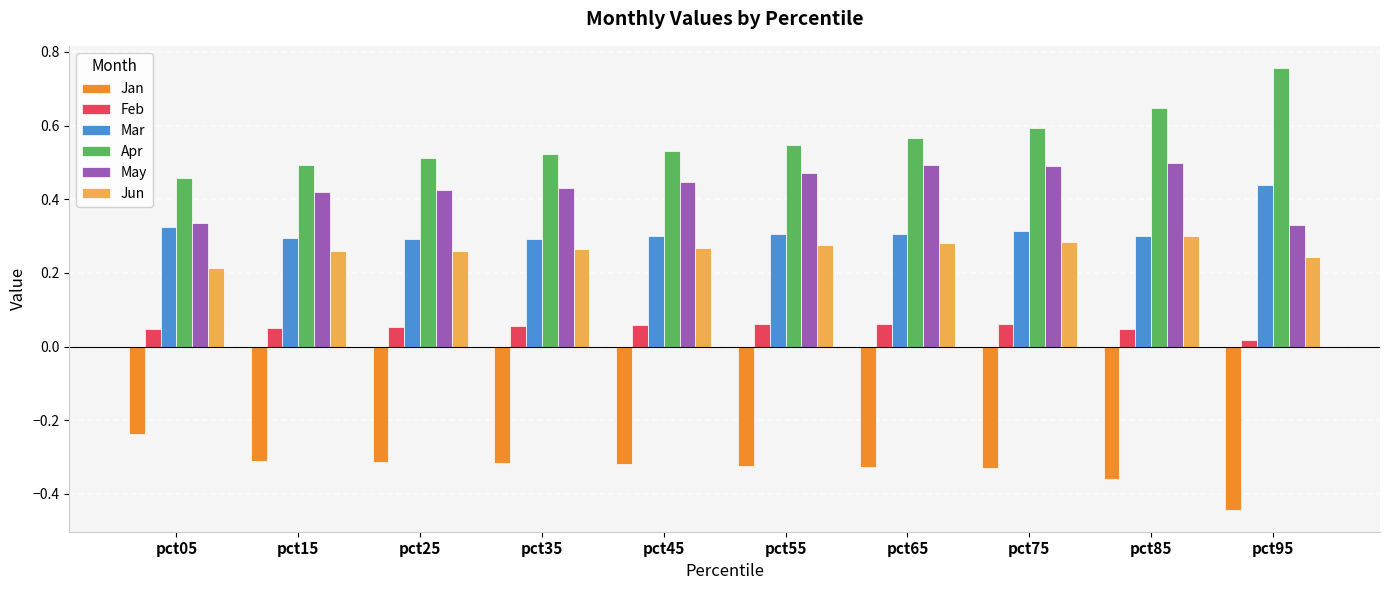

What is the total value across all series at pct35?

1.3